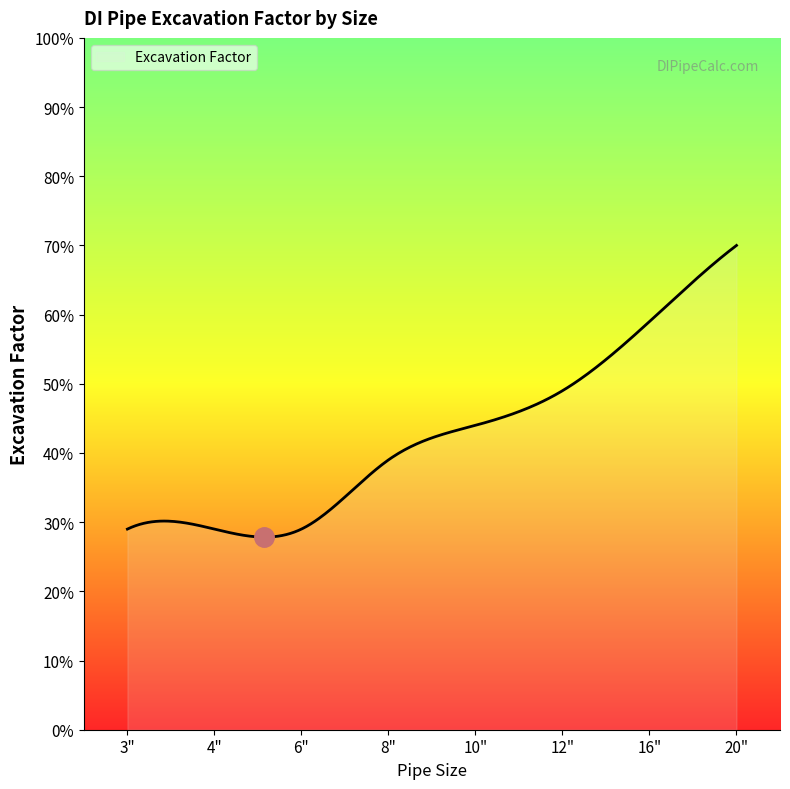

What is the average value?

0.4